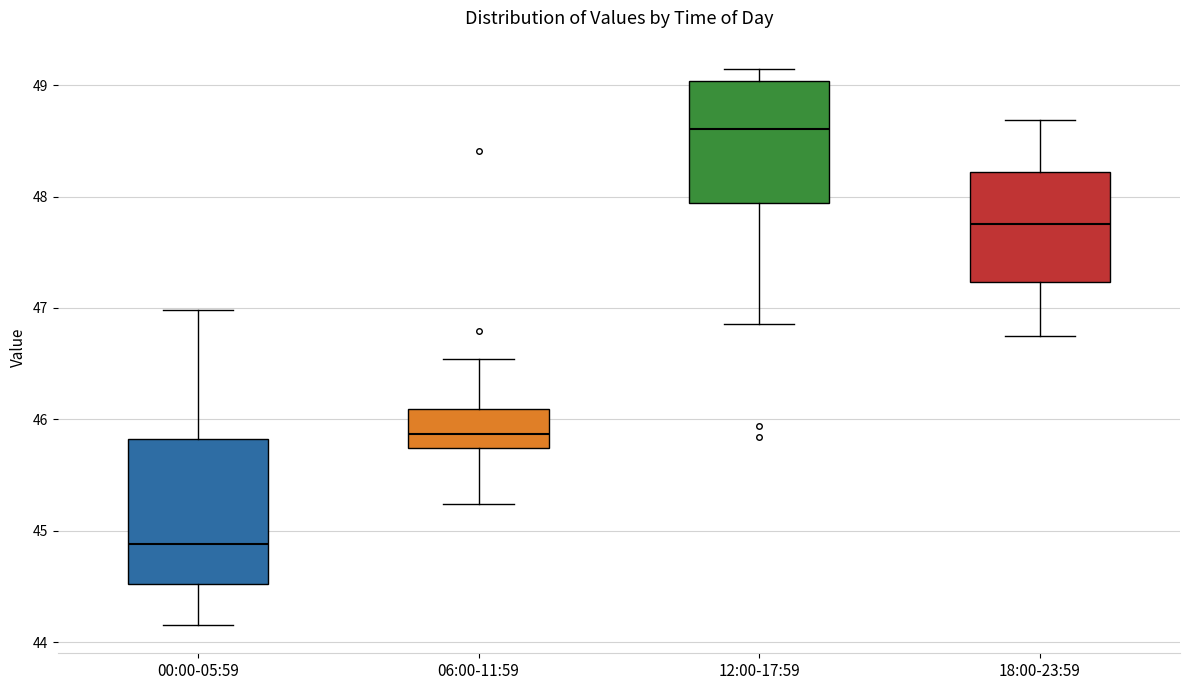

Which box's median line is the highest?

12:00-17:59